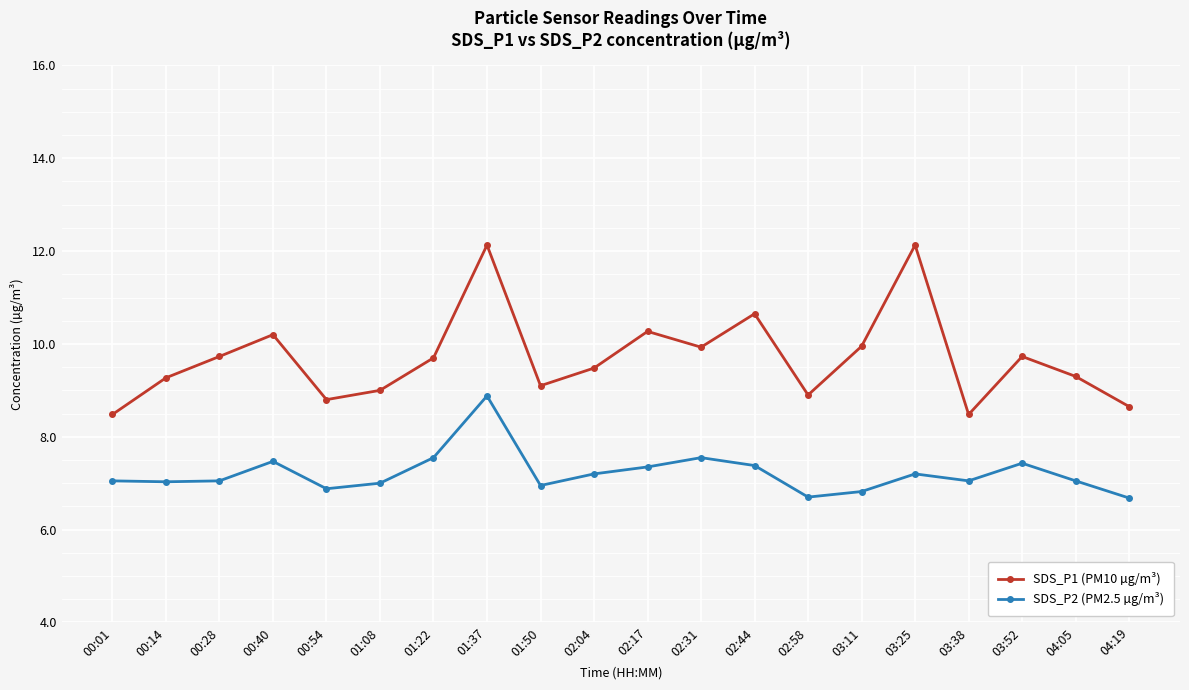

List the series in order of their overall mean, highest first.

SDS_P1 (PM10 µg/m³), SDS_P2 (PM2.5 µg/m³)